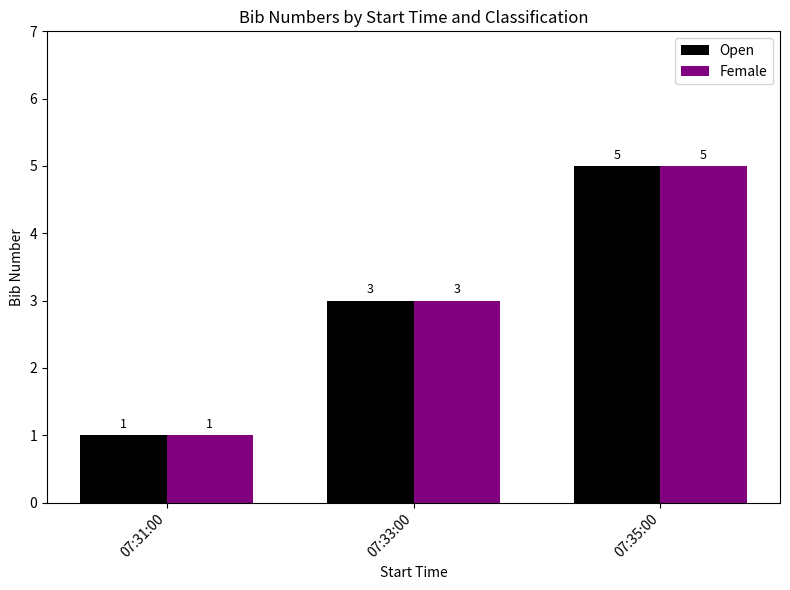

Does the chart contain any negative values?

No